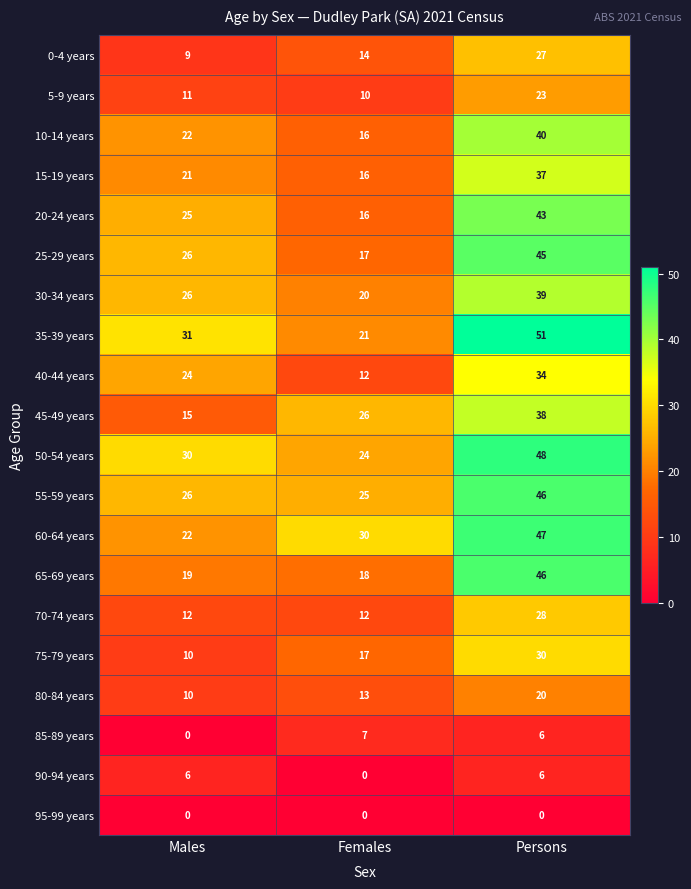

Where is 40-44 years nearest to the value 23?

Males